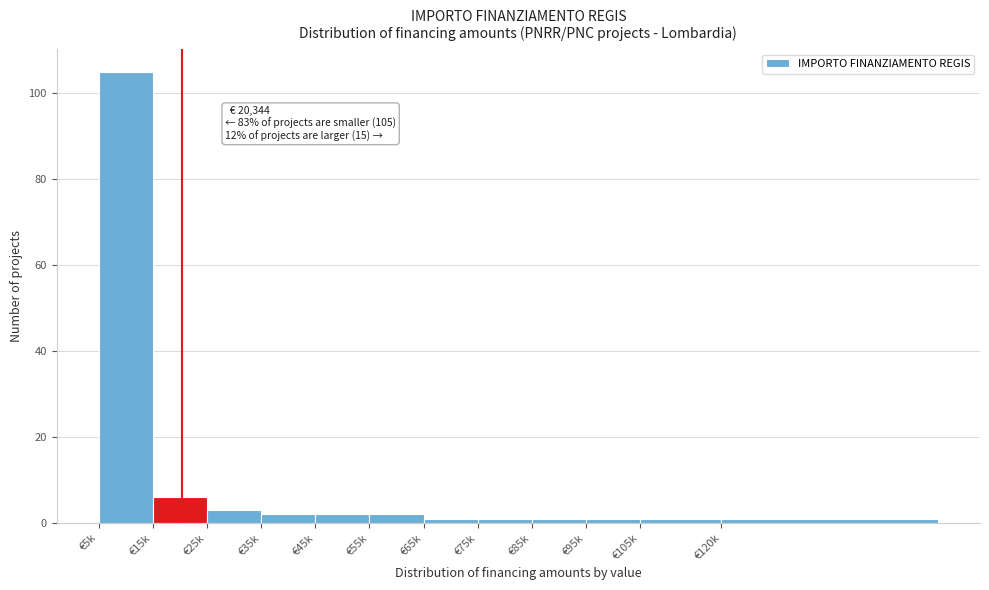

Reading left to right, extract all data points from this chart.

€5k=105	€15k=6	€25k=3	€35k=2	€45k=2	€55k=2	€65k=1	€75k=1	€85k=1	€95k=1	€105k=1	€120k=1